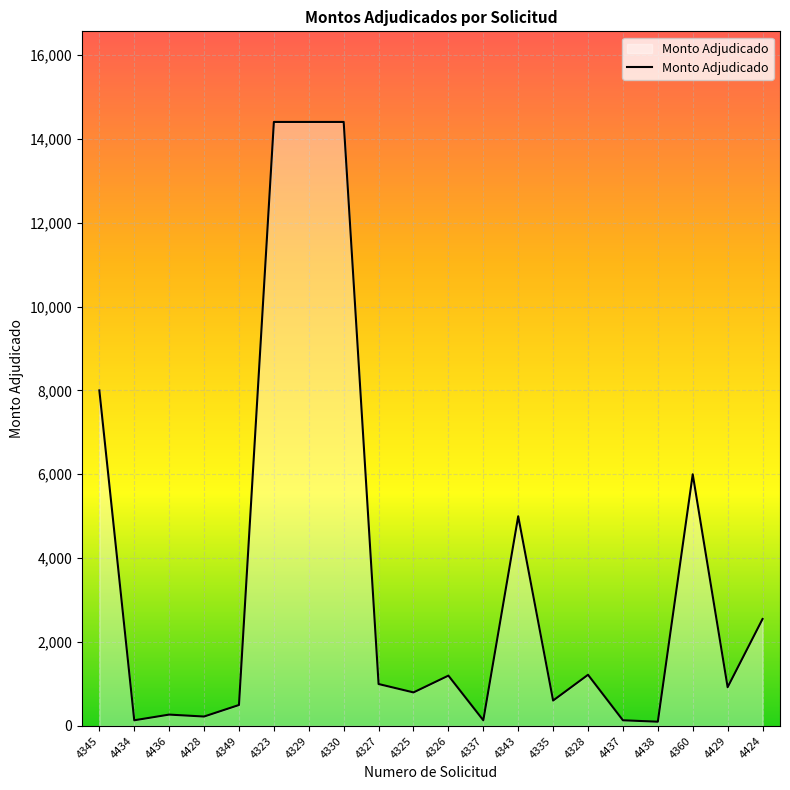

How many series are shown in this chart?

1